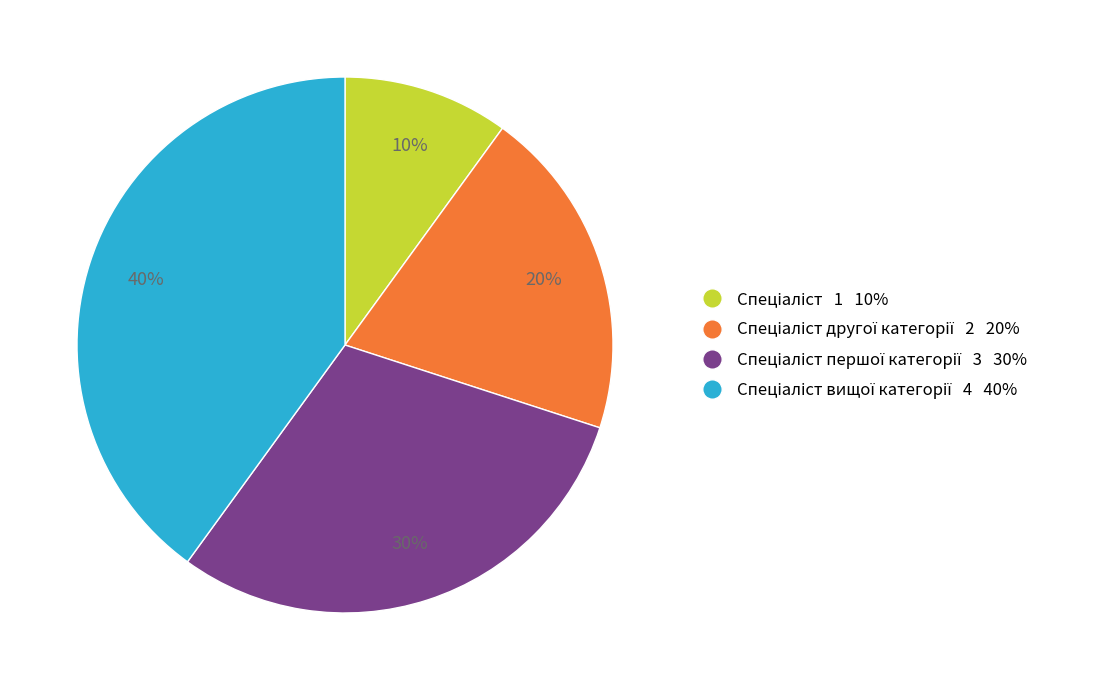

Count the number of slices in the pie.

4